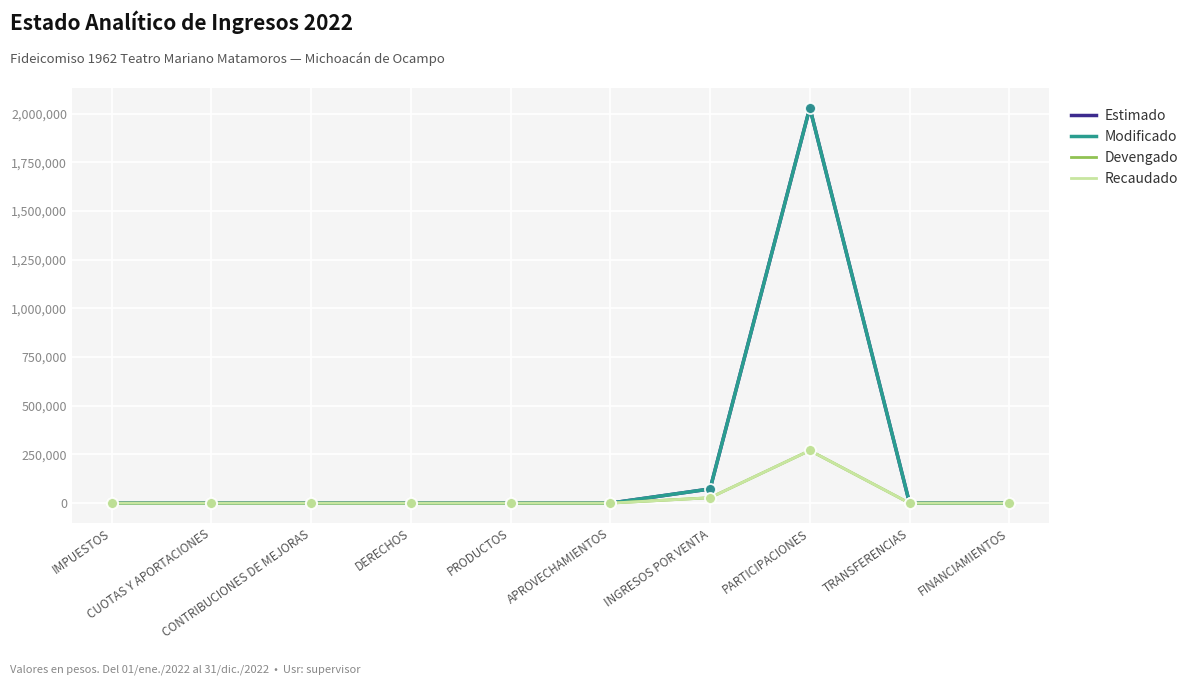

Is this an area chart (filled region under the line)?

No